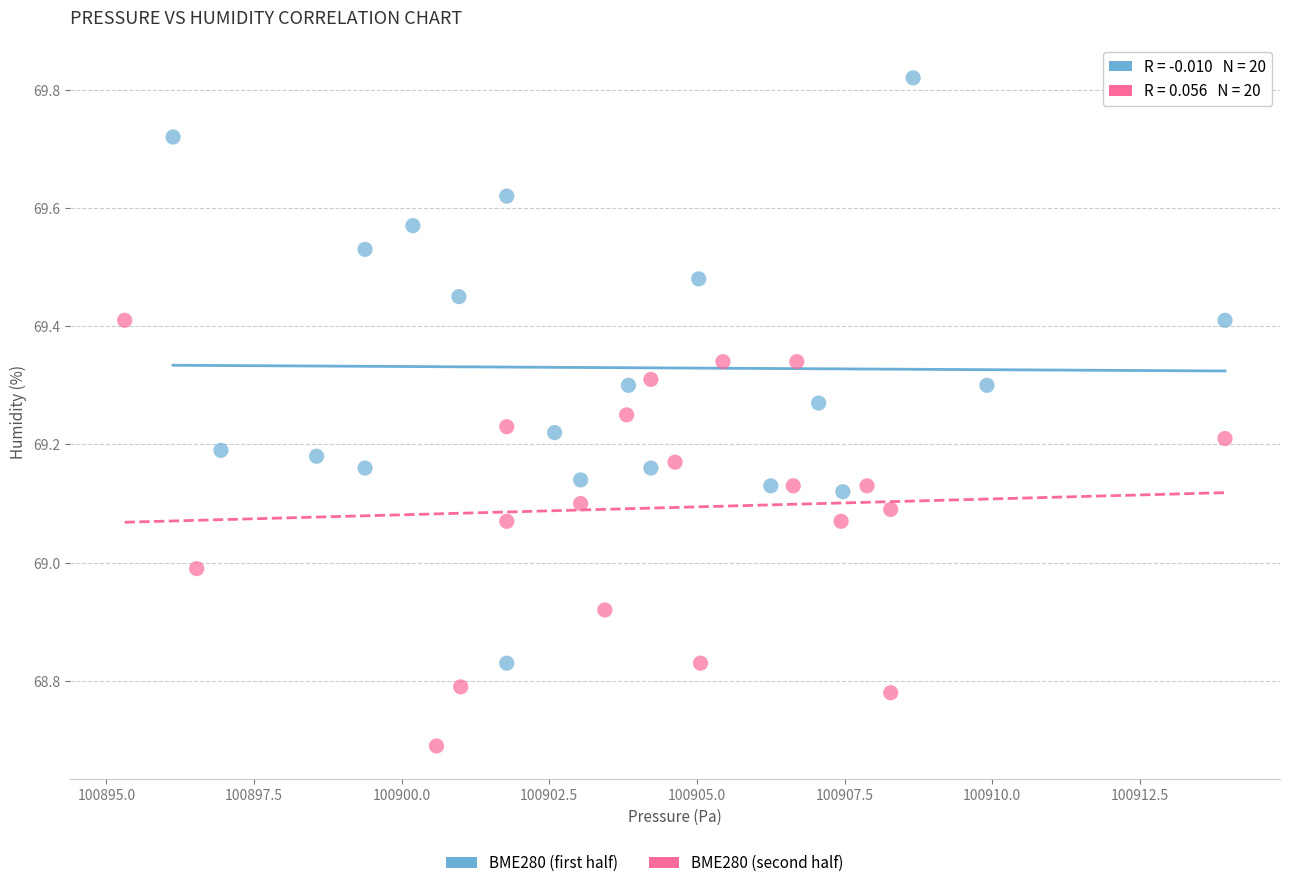

Which series contains the highest Y value?

BME280 (first half)